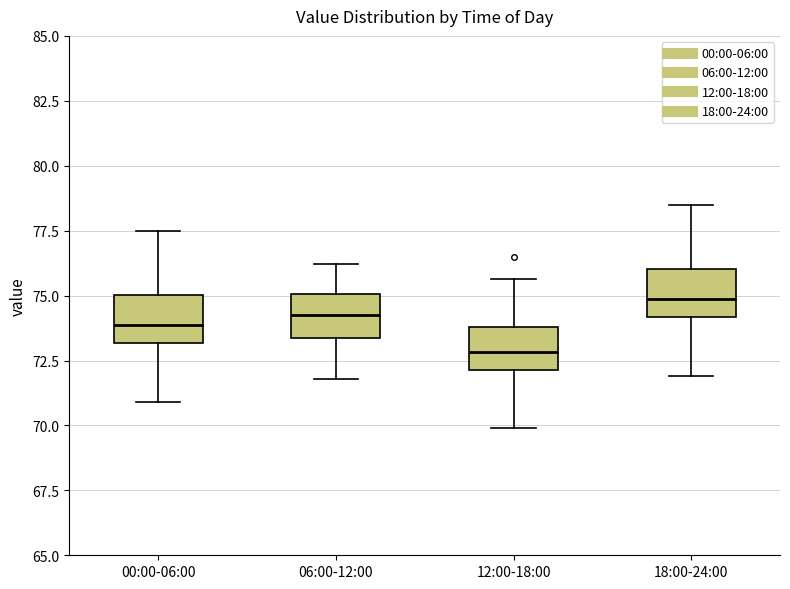

Reading left to right, transcribe this box plot: for each box, give where its median line is, the range the box spans, and where its two whiskers end, as read against the y-axis. The values are not printed on the chart, so give them approximately, as read against the axis.

00:00-06:00: median 74.0, box 73.0 to 75.0, whiskers 71.0 to 77.5
06:00-12:00: median 74.5, box 73.5 to 75.0, whiskers 72.0 to 76.0
12:00-18:00: median 73.0, box 72.0 to 74.0, whiskers 70.0 to 75.5
18:00-24:00: median 75.0, box 74.0 to 76.0, whiskers 72.0 to 78.5